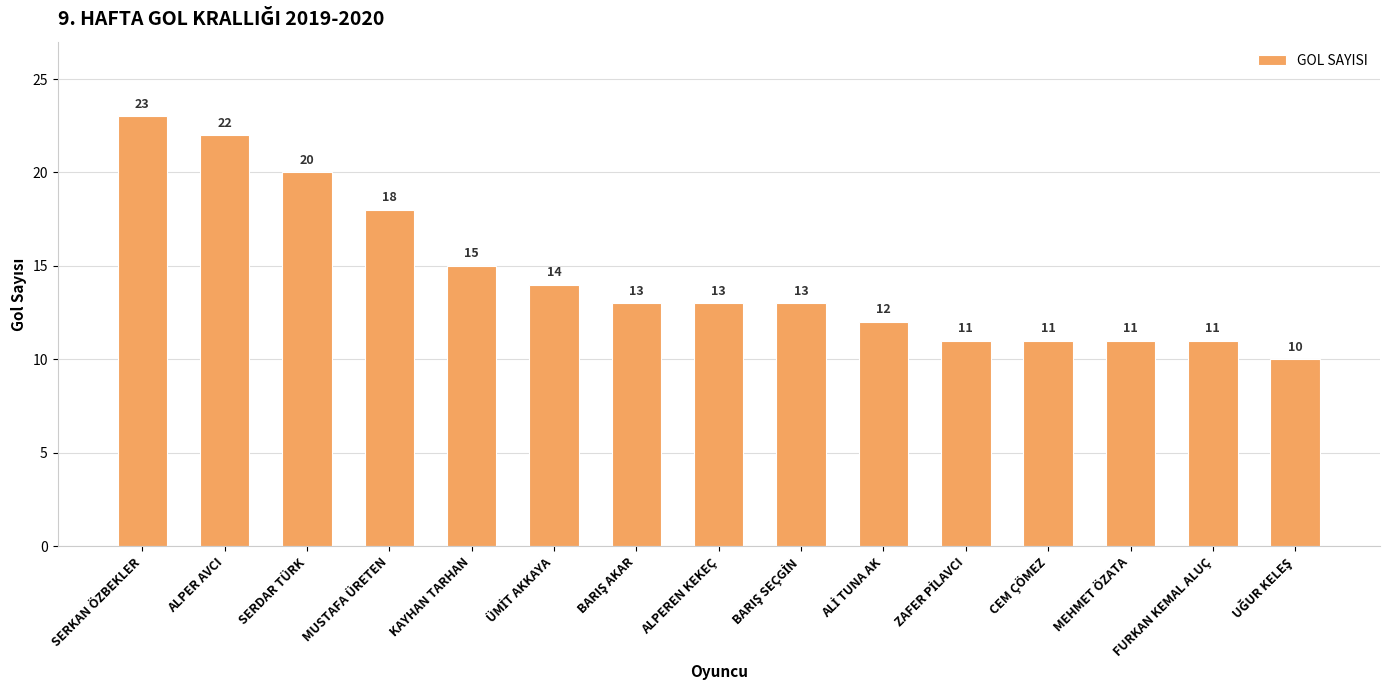

Reading right to left, extract all data points from this chart.

10	11	11	11	11	12	13	13	13	14	15	18	20	22	23